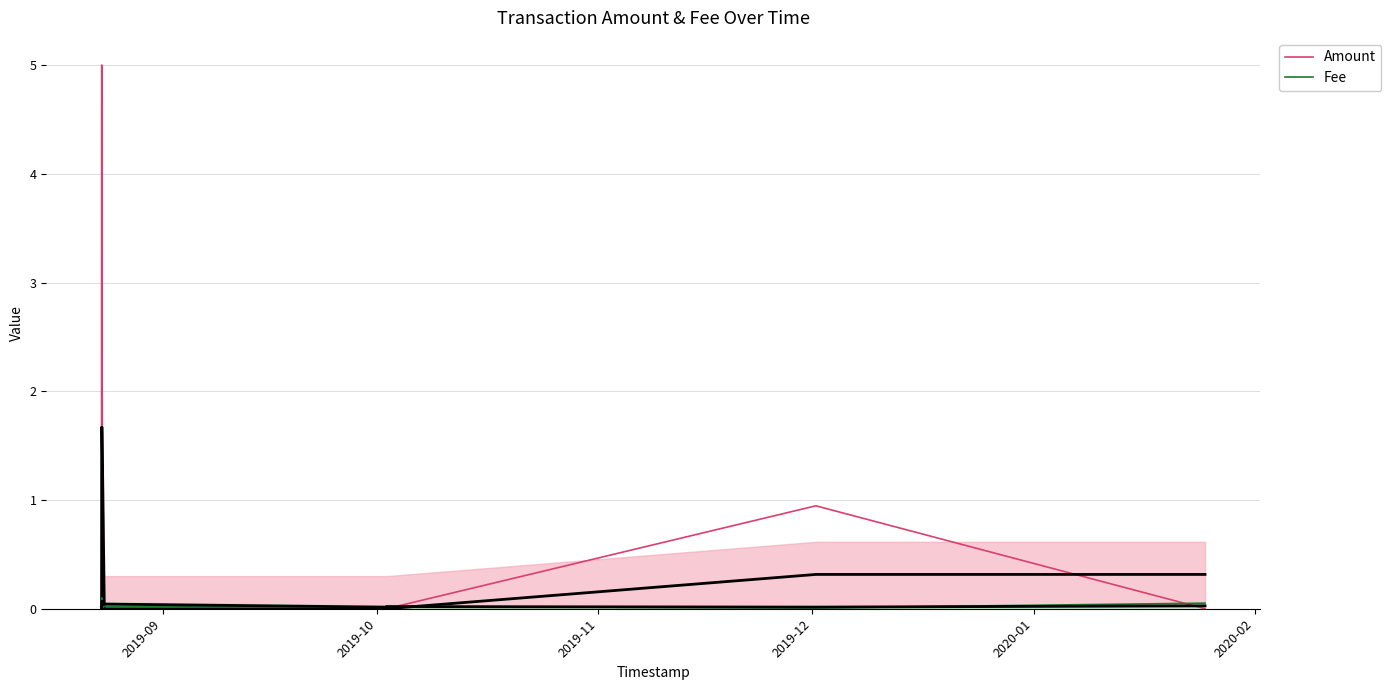

Reading left to right, list all the values displayed in this chart.

Amount: 0.0	0.0	5.0	0.0	0.0	0.0	0.0	0.0	0.9	0.0
Fee: 0.0	0.0	0.1	0.1	0.0	0.0	0.0	0.0	0.0	0.1